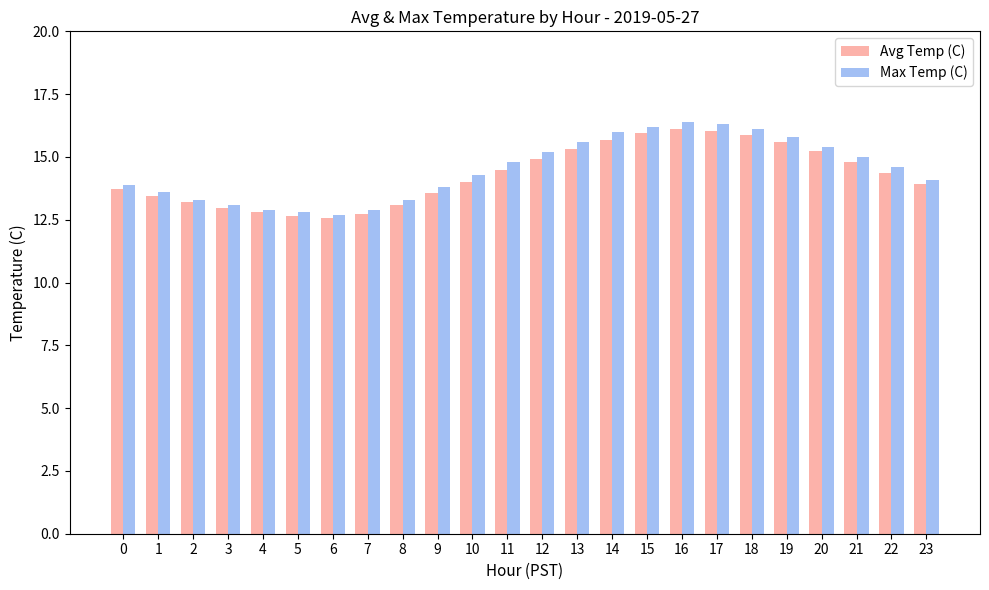

What is the value of the Avg Temp (C) bar at the 14th from the left?

15.3